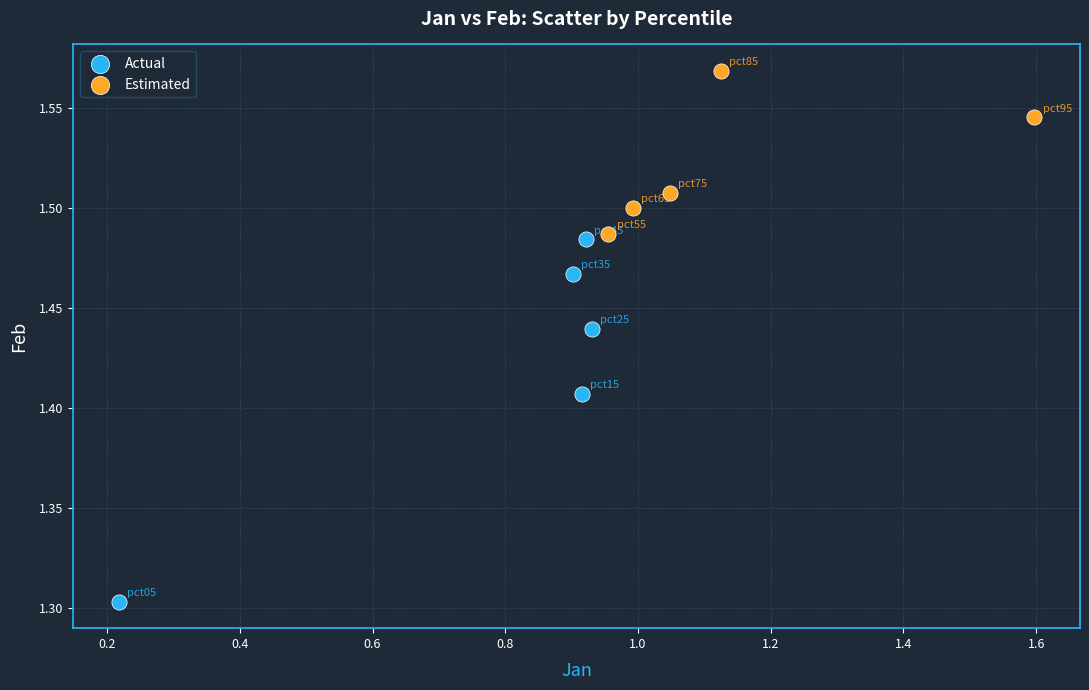

Which series contains the lowest Y value?

Actual